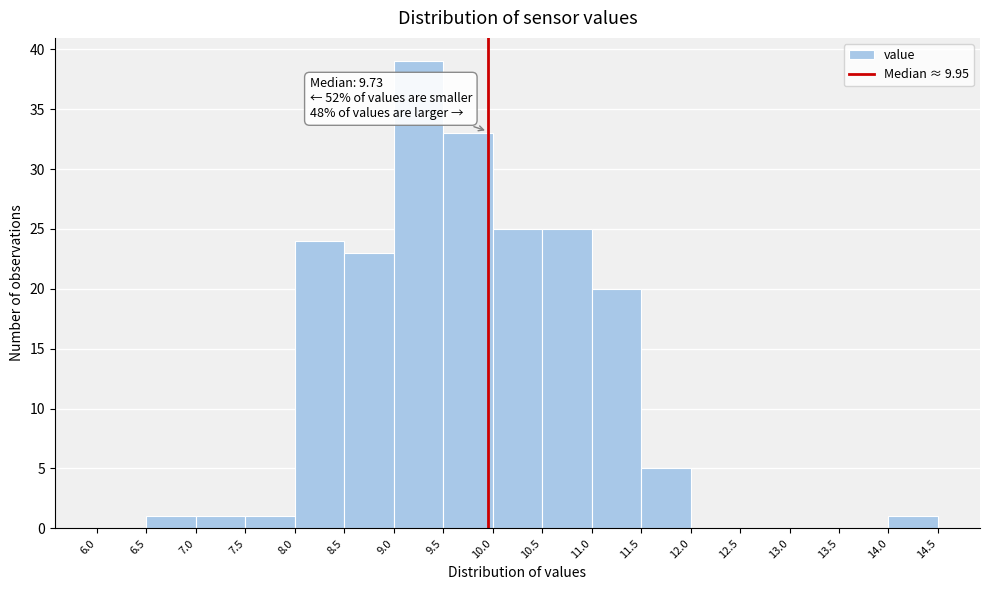

Which range on the x-axis has the tallest bar?

9.0 to 9.5